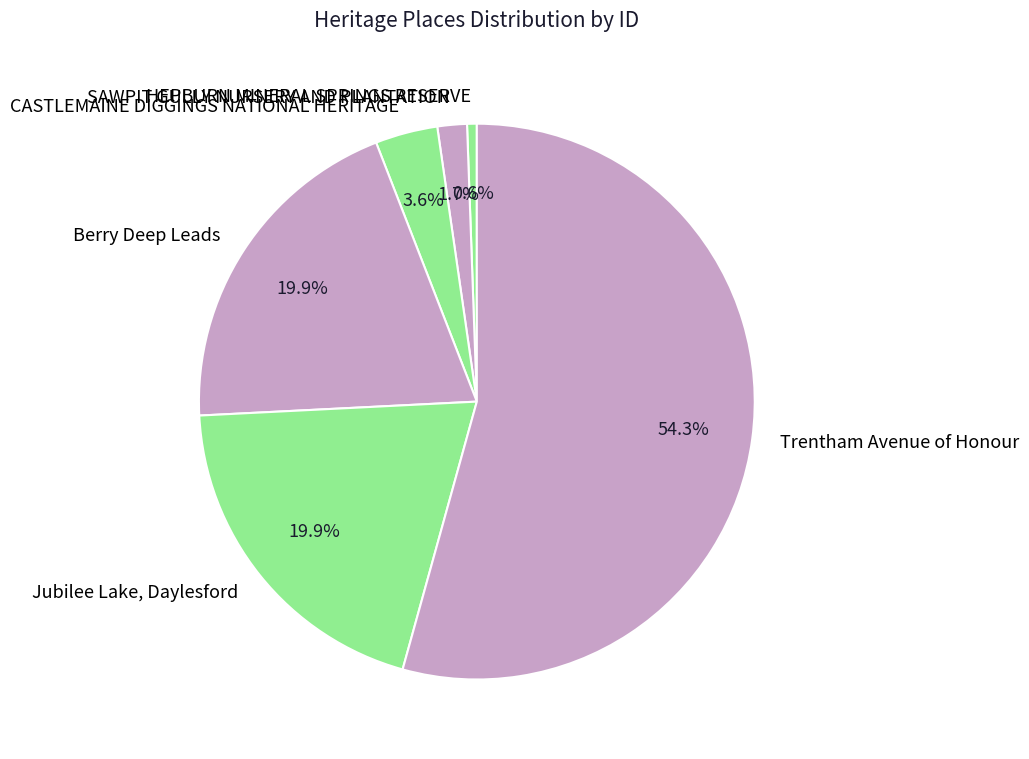

Is Trentham Avenue of Honour the majority of the pie?

Yes